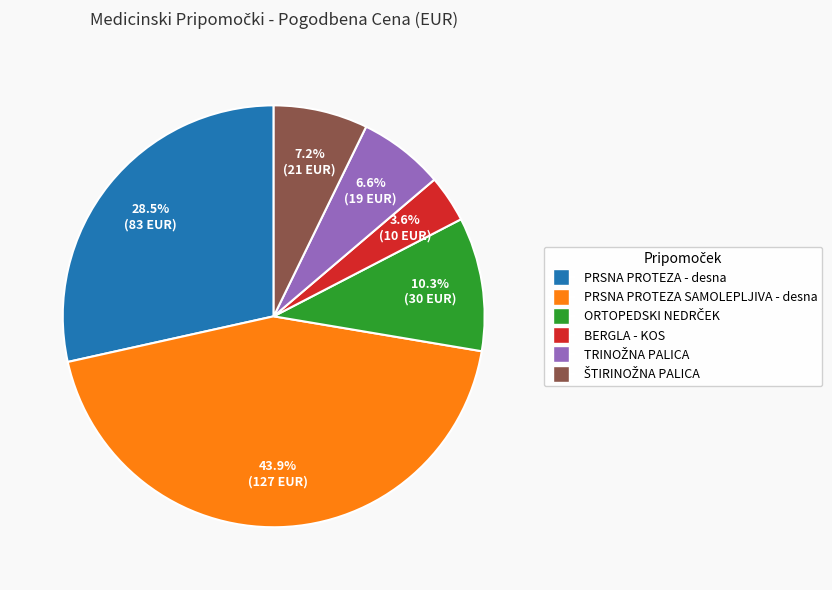

Is BERGLA - KOS the majority of the pie?

No